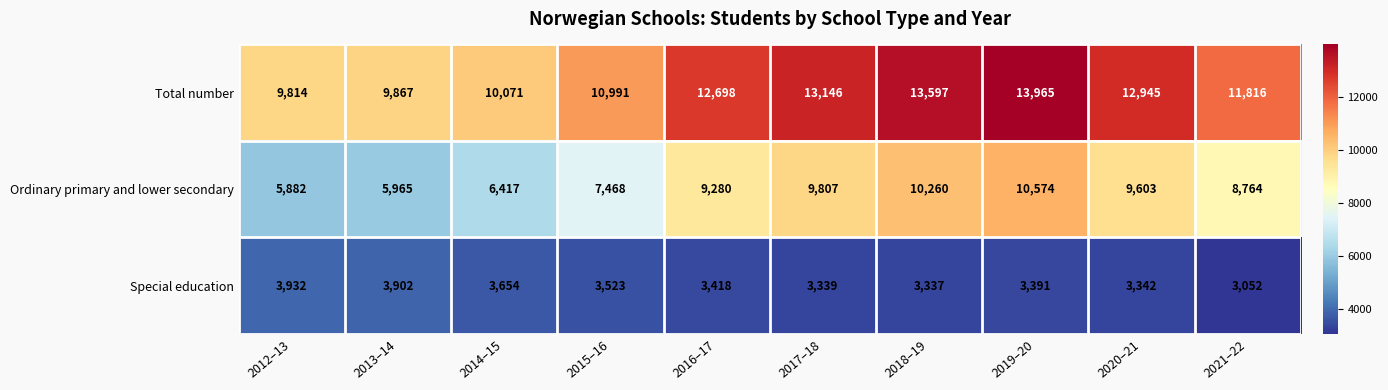

What is the minimum value shown in the chart?

3052